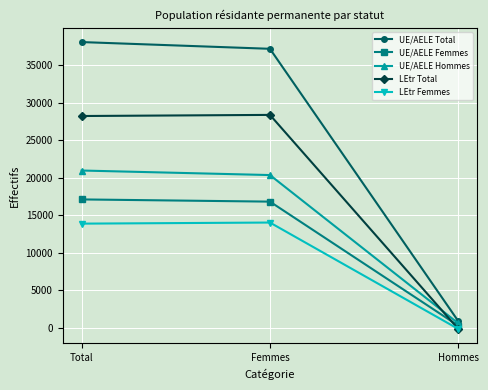

What is the smallest value displayed?

-148